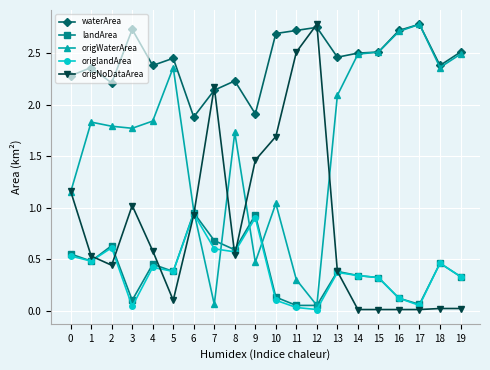

What is the difference between the highest and lowest values at 4?

2.0